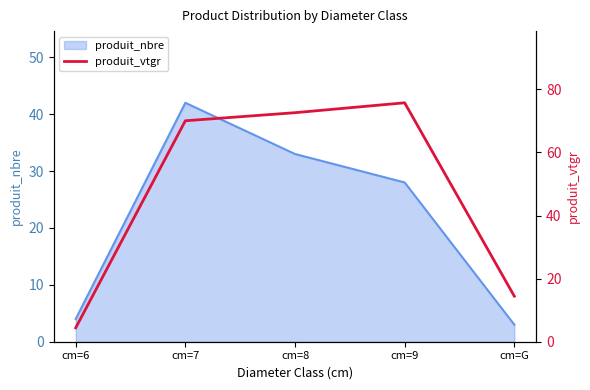

Reading right to left, what are all the values shown in this chart?

14.4	75.7	72.6	70.0	4.4